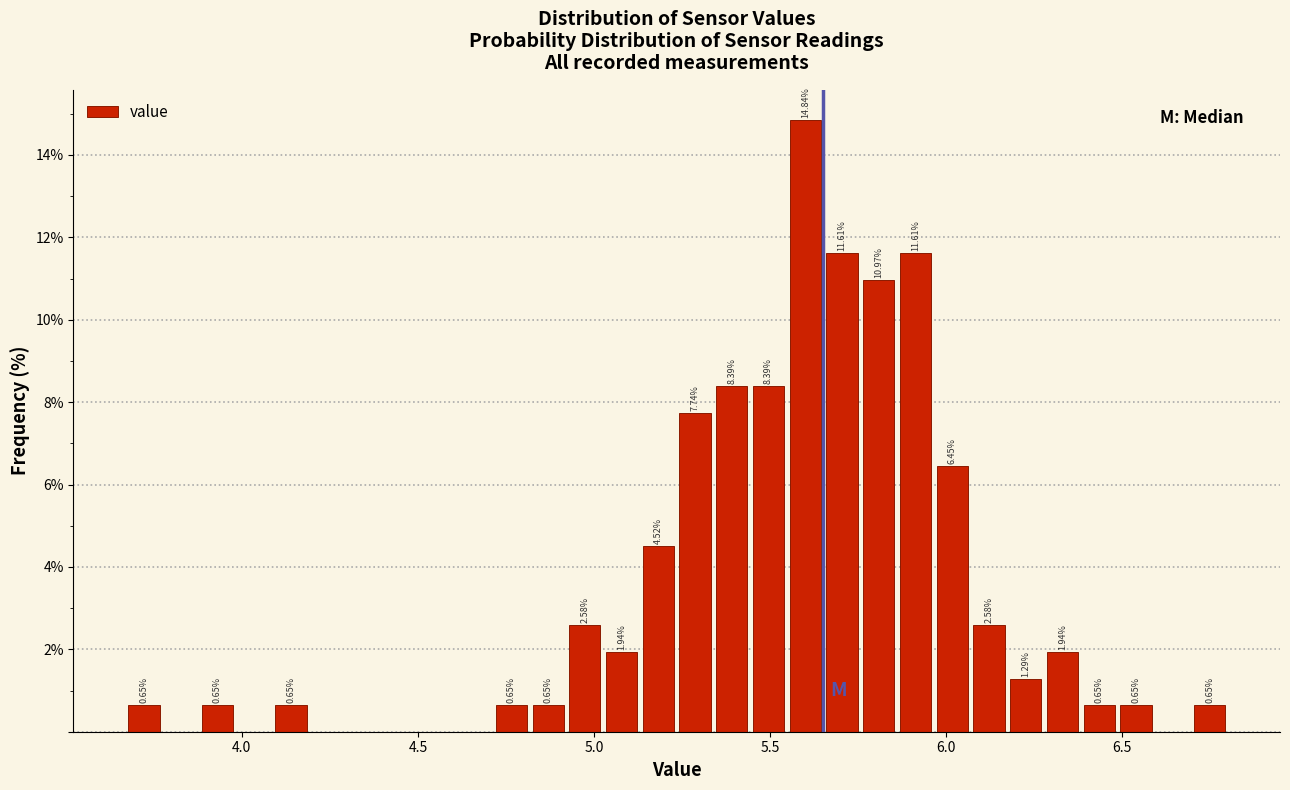

Around what value on the x-axis is the tallest bar? Give the approximate position of its centre, as read against the axis.

5.60